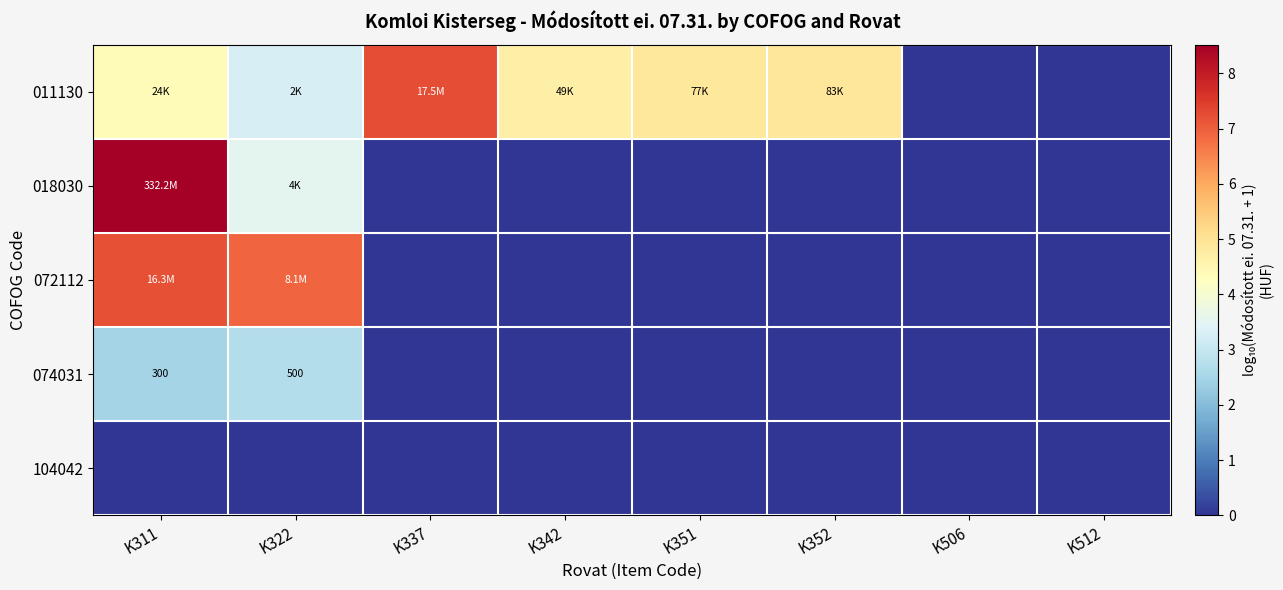

Which label corresponds to the smallest value in the chart?

K506